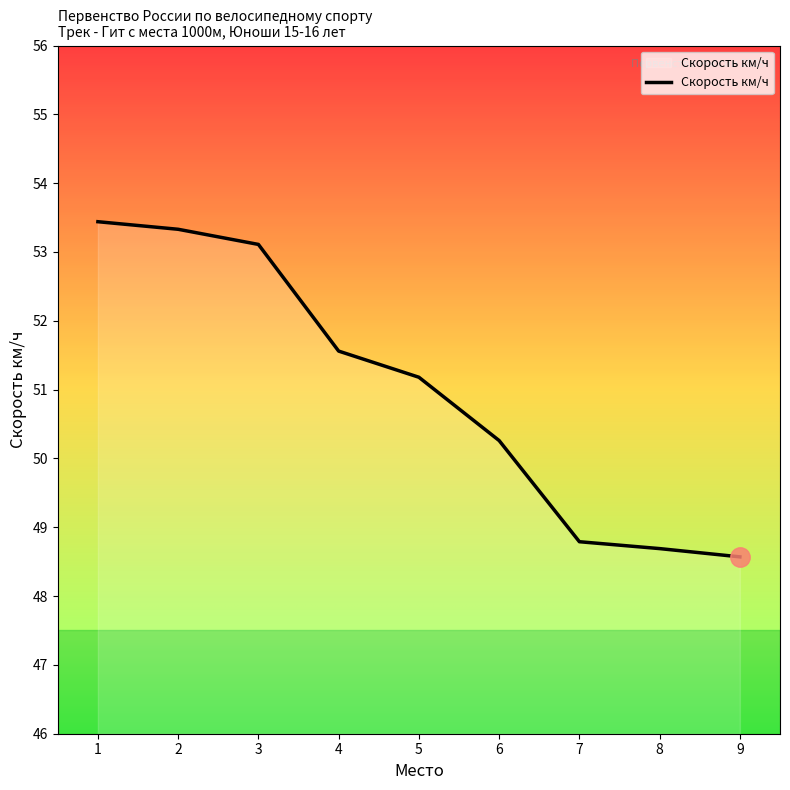

How many lines are shown in the chart?

1